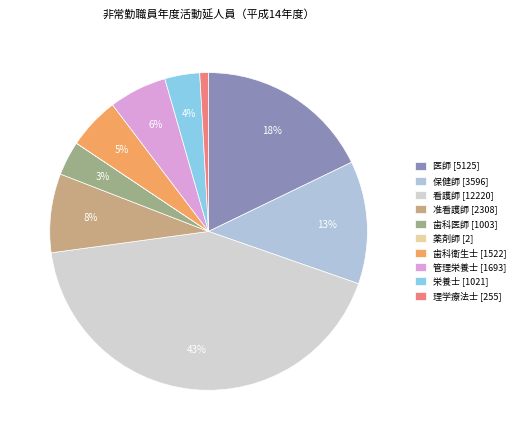

What percentage is the 歯科衛生士 slice, to the nearest percent?

5%